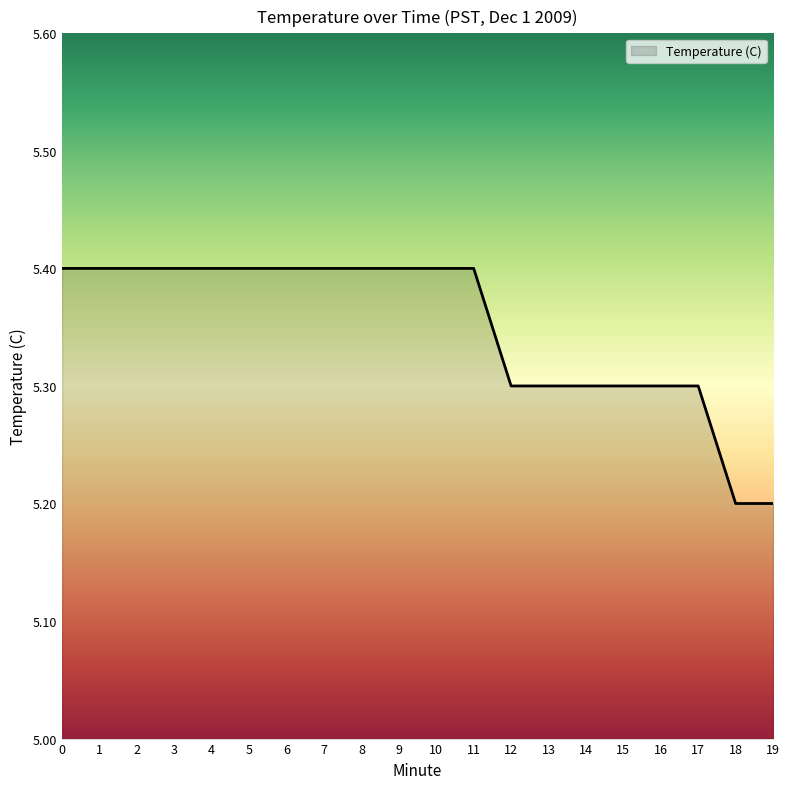

Is it true that the value at 5 is 5.4?

True